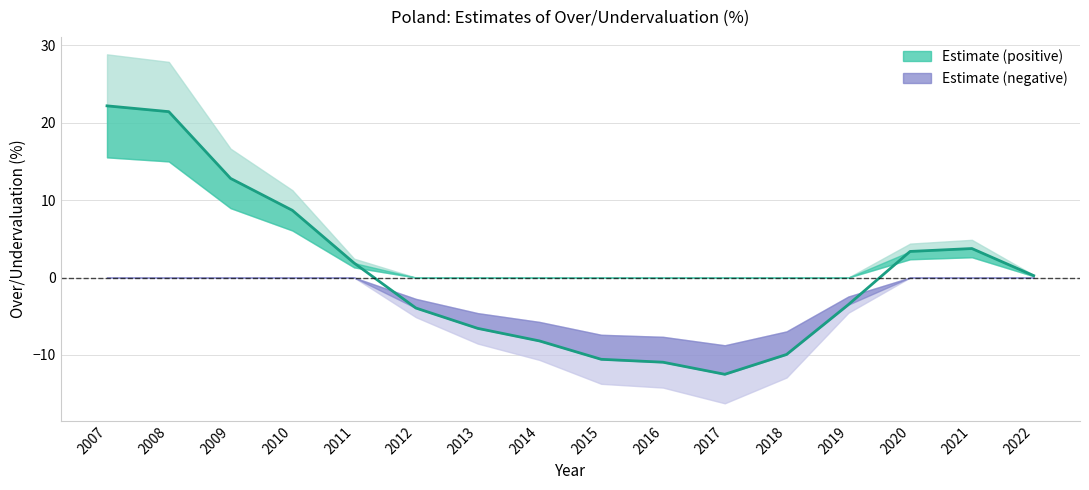

What is the sum of all values?

8.2